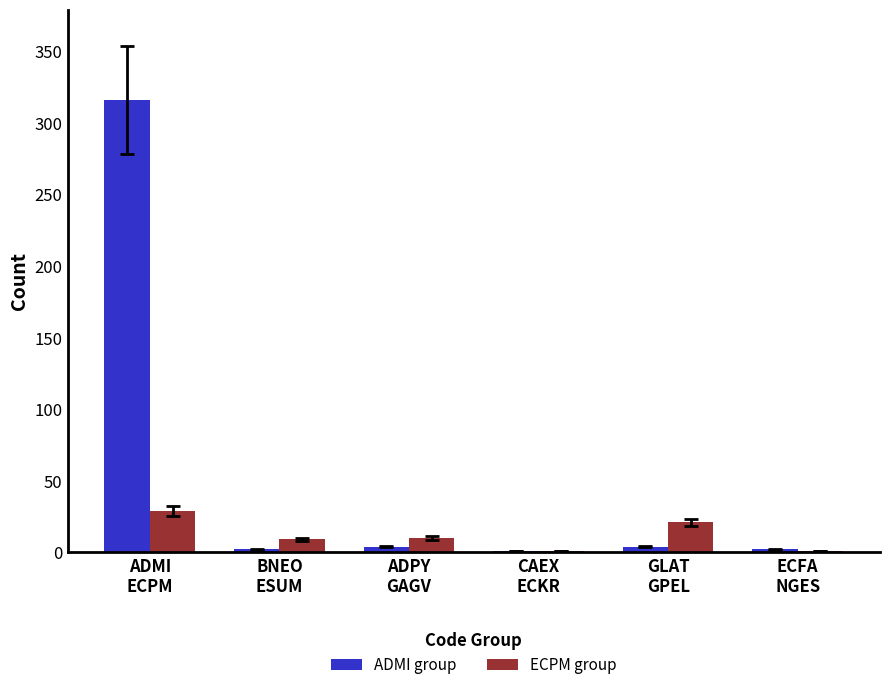

Is it true that ECPM group equals 1 at ECFA
NGES?

True